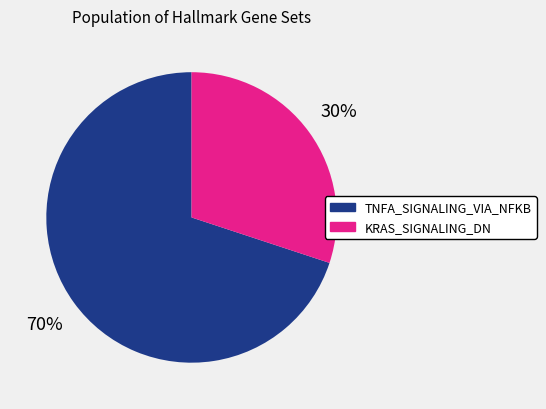

Count the number of slices in the pie.

2